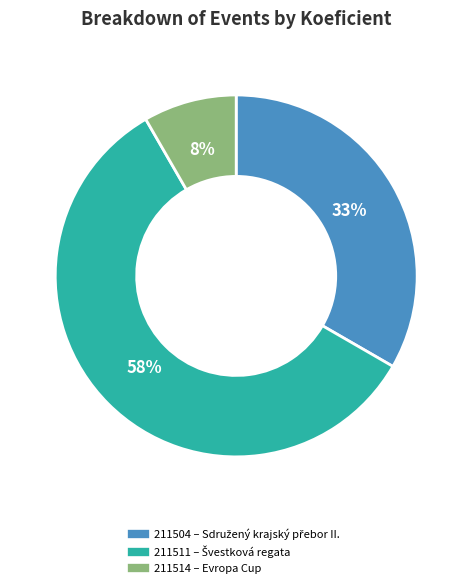

Which has a higher value, 211514 or 211511?

211511